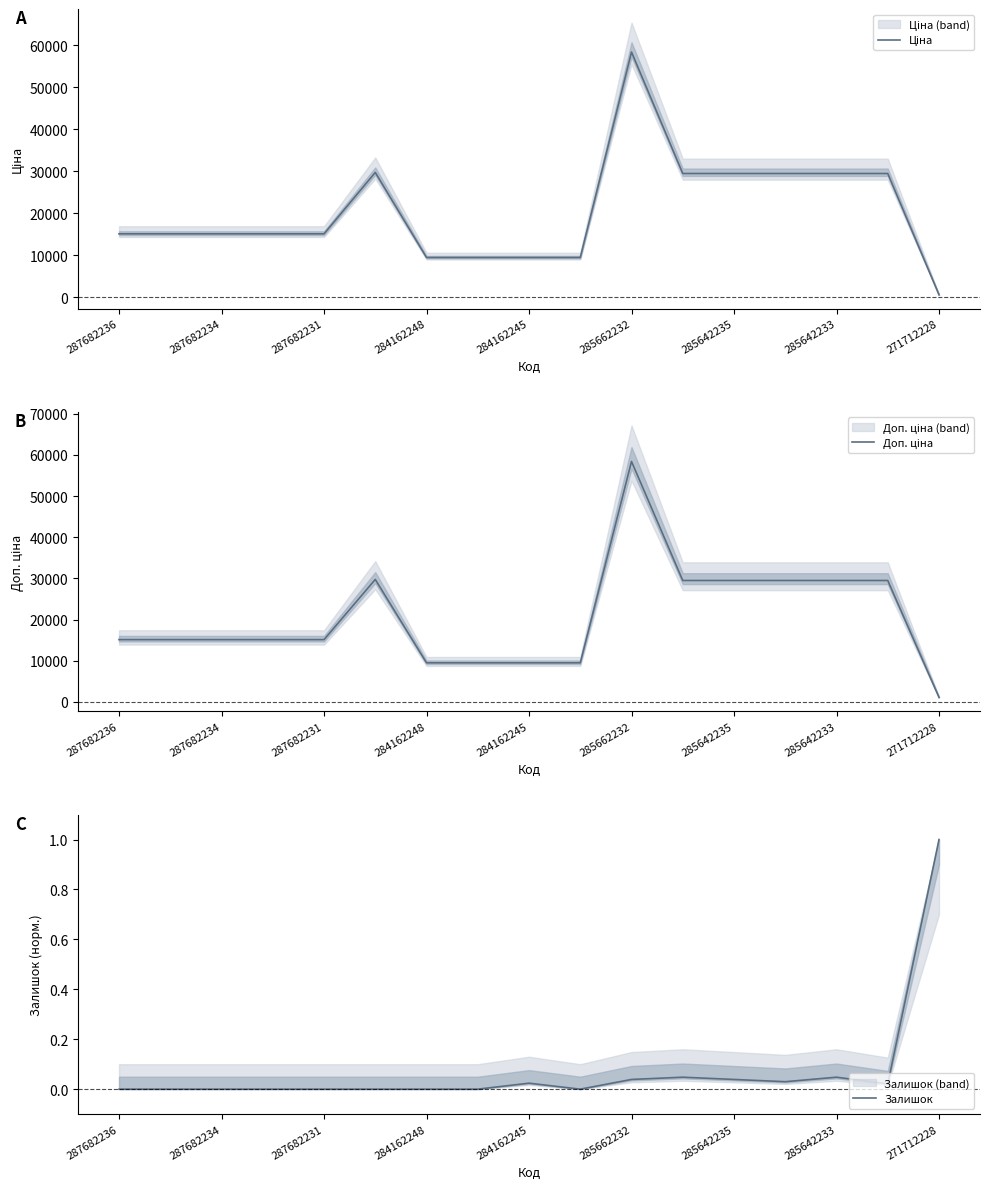

The value of Доп. ціна at 11 is 52258.9. True or false?

False